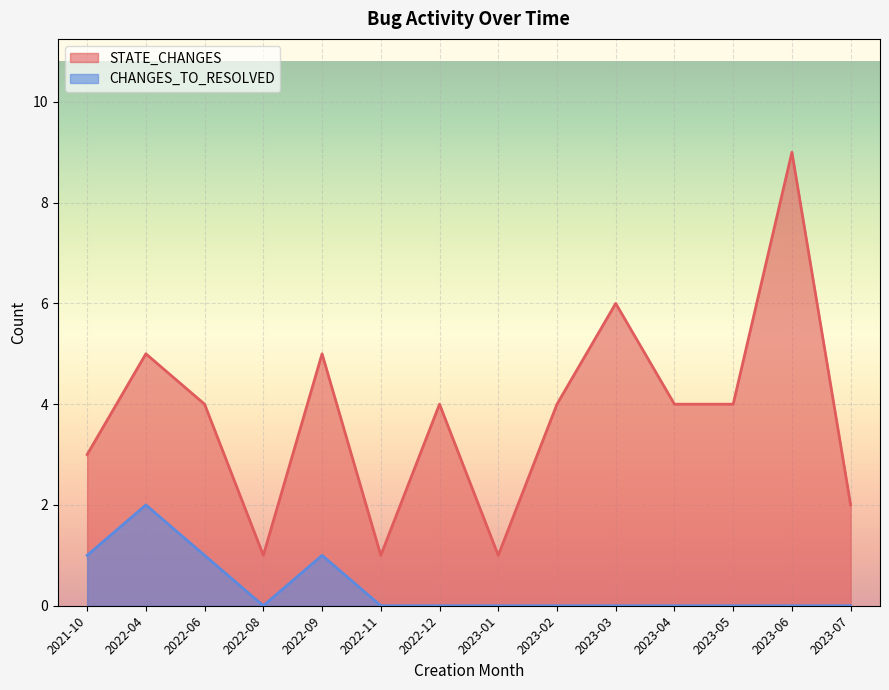

What is the label of the 6th point from the right?

2023-02